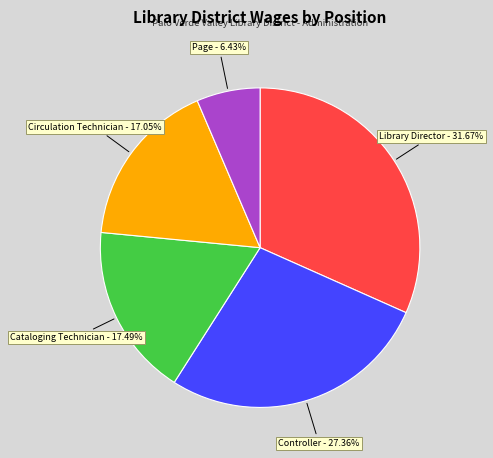

Is there a majority slice in this chart?

No